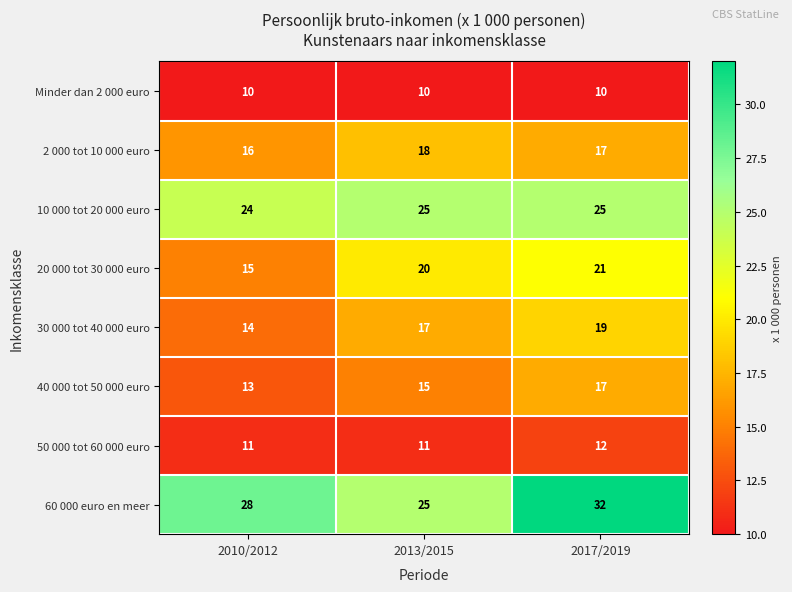

List the series in order of their peak value, highest first.

60 000 euro en meer, 10 000 tot 20 000 euro, 20 000 tot 30 000 euro, 30 000 tot 40 000 euro, 2 000 tot 10 000 euro, 40 000 tot 50 000 euro, 50 000 tot 60 000 euro, Minder dan 2 000 euro